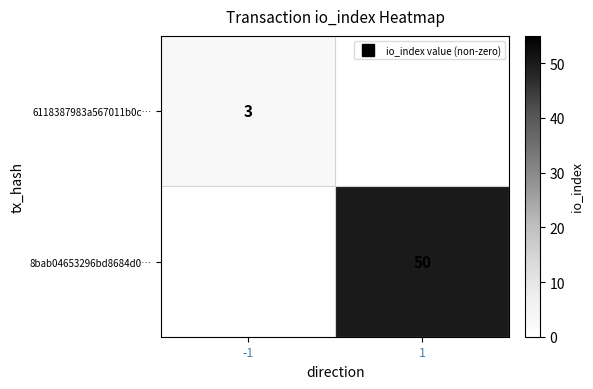

List the series in order of their peak value, lowest first.

6118387983a567011b0c…, 8bab04653296bd8684d0…